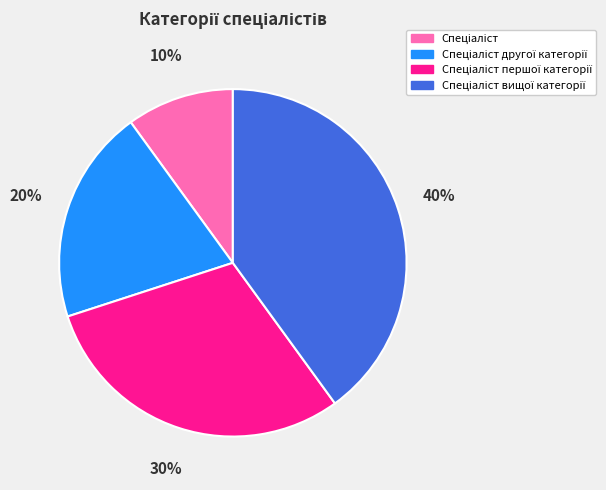

To the nearest percent, what is the difference between the largest and smallest slice percentages?

30%